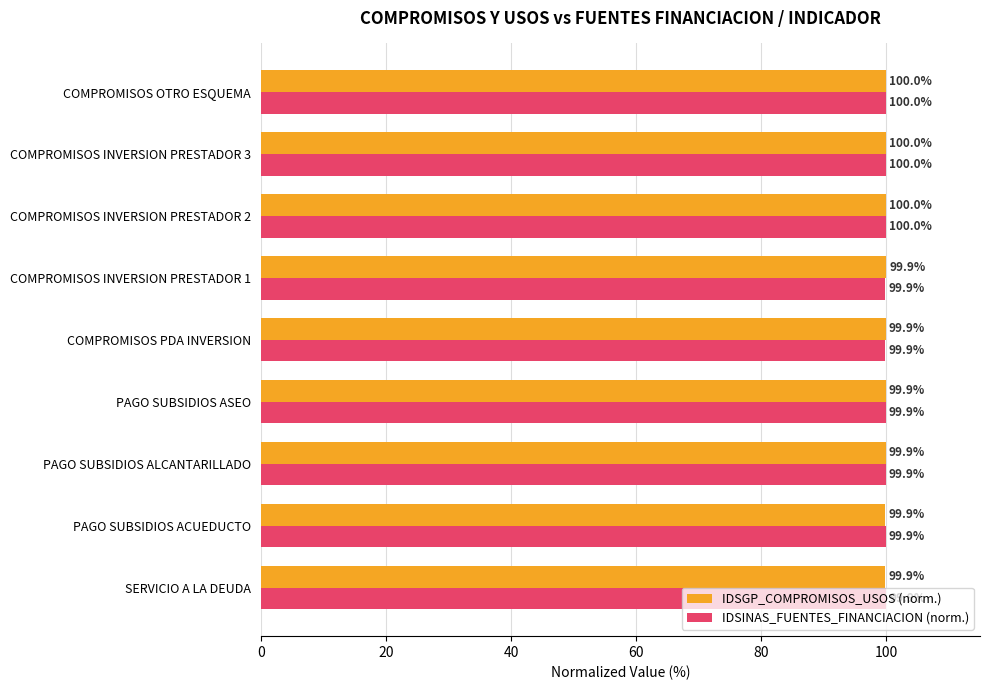

Is the value of IDSINAS_FUENTES_FINANCIACION (norm.) at COMPROMISOS INVERSION PRESTADOR 3 greater than the value of IDSGP_COMPROMISOS_USOS (norm.) at PAGO SUBSIDIOS ASEO?

Yes